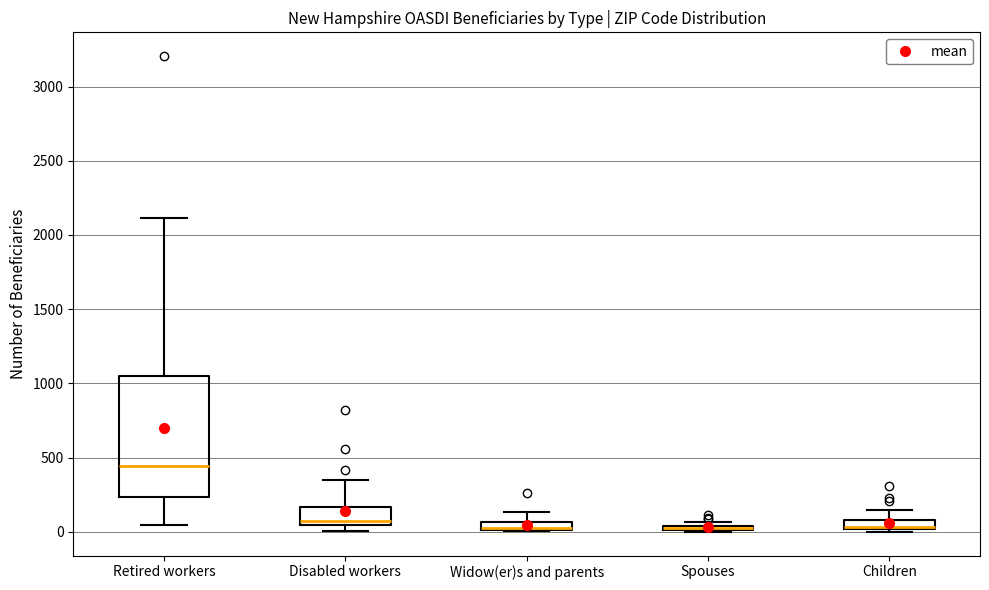

Where is the upper edge of the box for Children on the y-axis? The values are not printed on the chart, so give them approximately, as read against the axis.

100